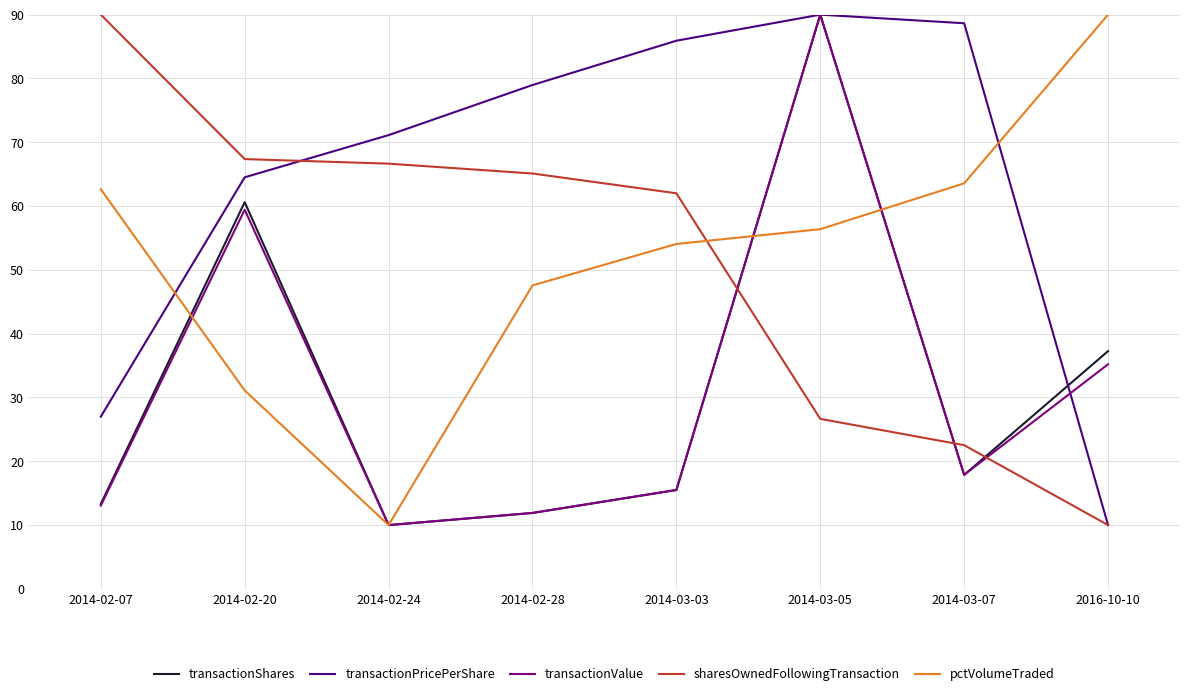

Where does the transactionPricePerShare series first go above 78?

2014-02-28